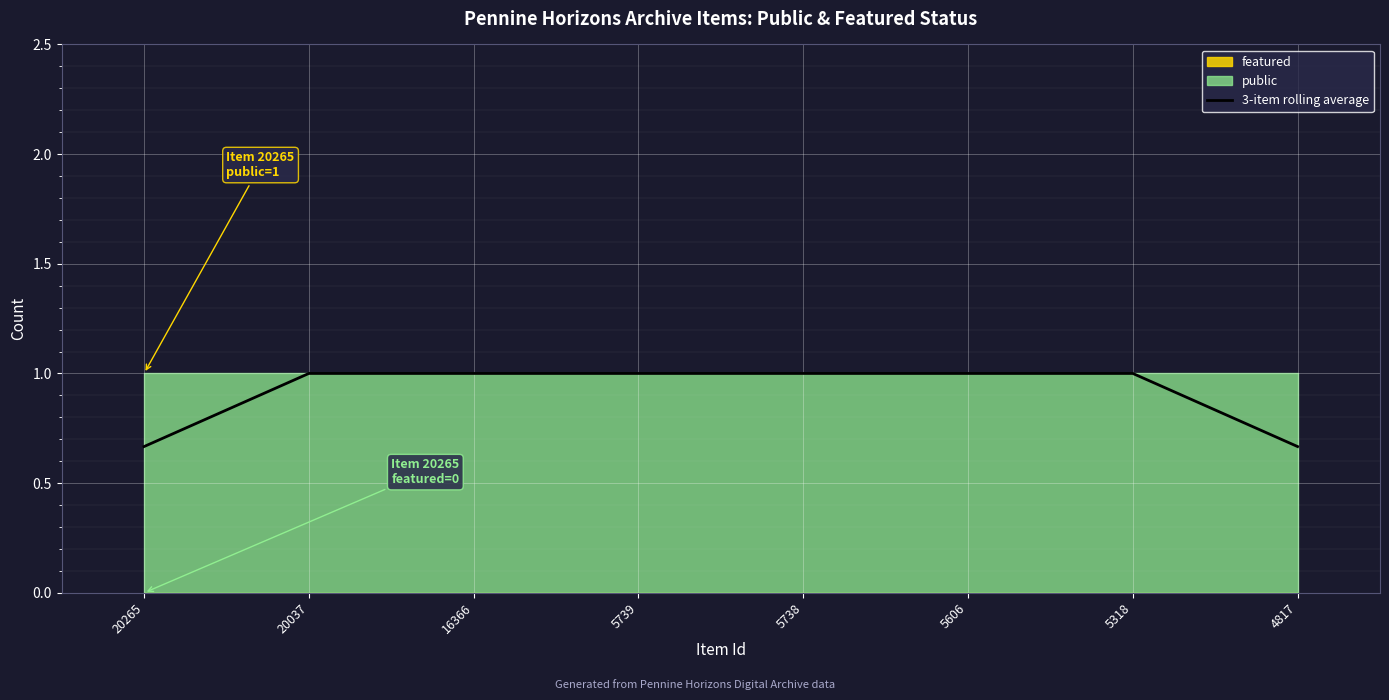

What is the average value?

0.9